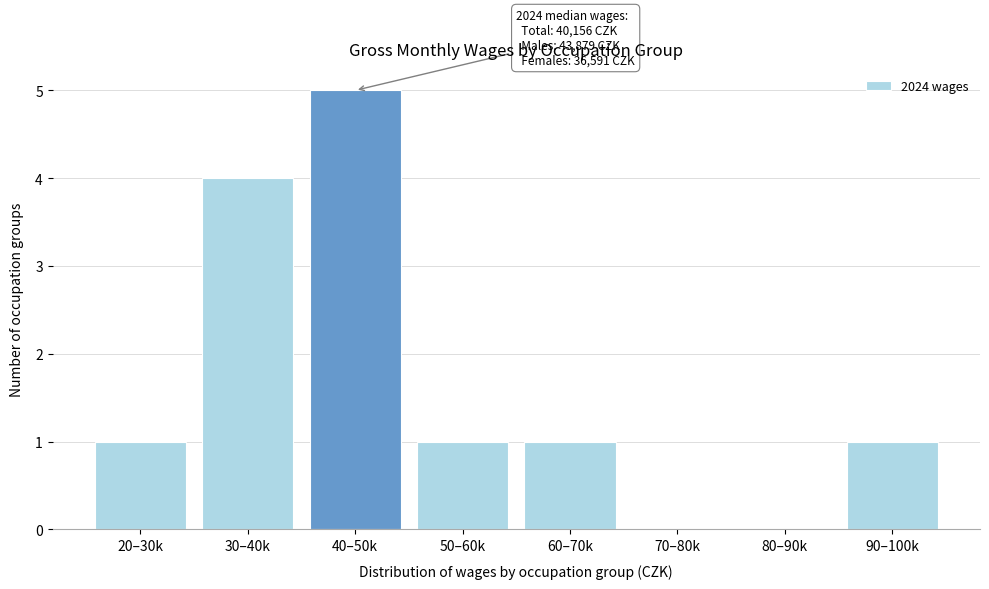

Reading right to left, transcribe all the data shown in this chart.

90–100k=1	80–90k=0	70–80k=0	60–70k=1	50–60k=1	40–50k=5	30–40k=4	20–30k=1